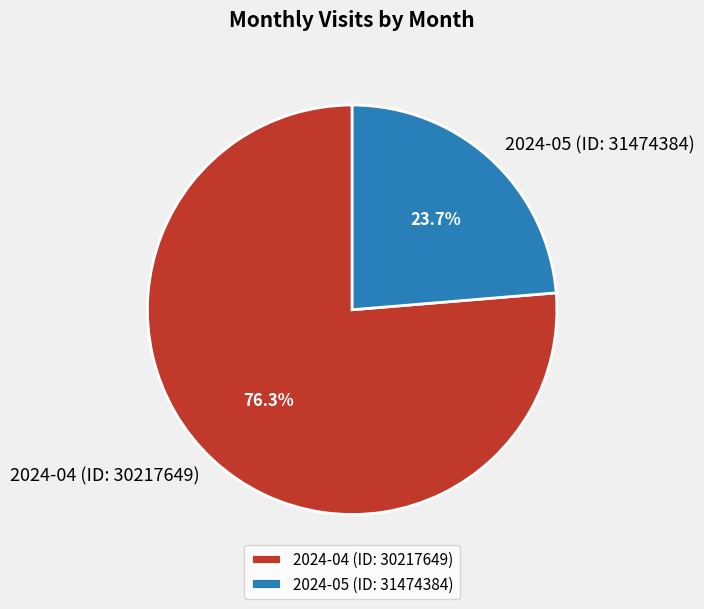

Combined, what portion of the pie is 2024-04 (ID: 30217649) and 2024-05 (ID: 31474384)?

100.0%